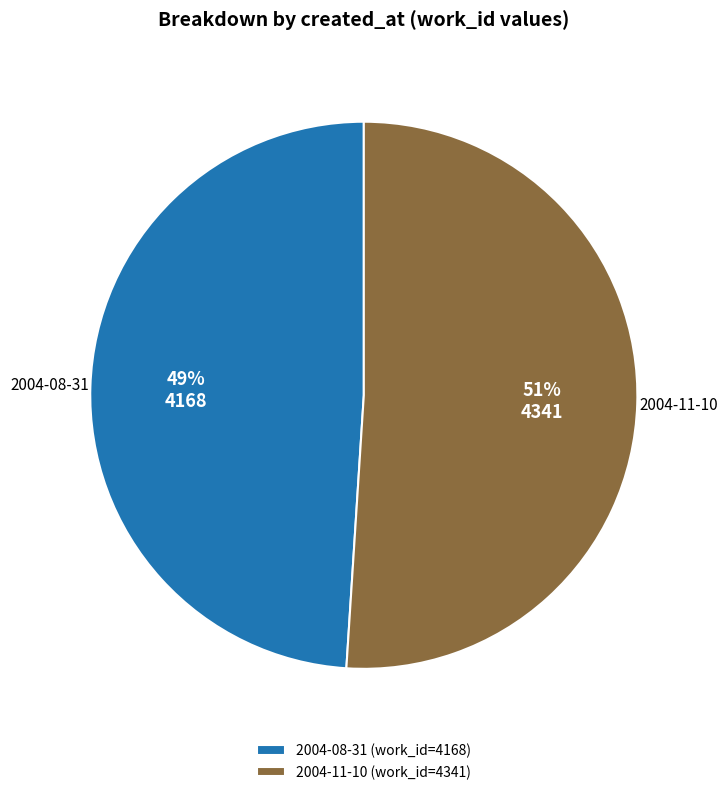

Is it true that 2004-08-31 is 49% of the pie?

True